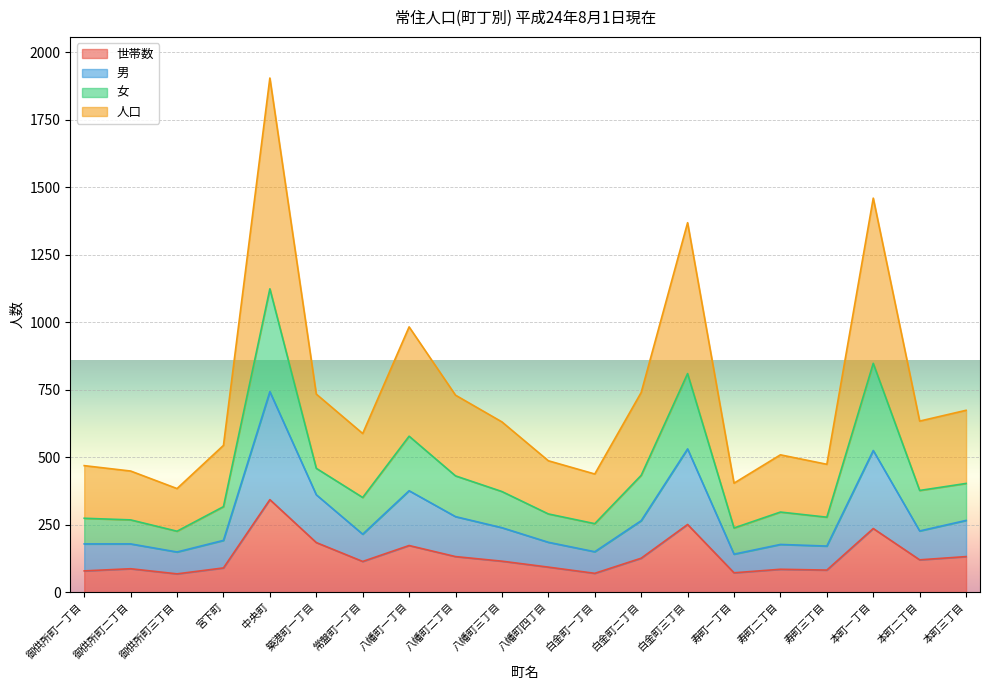

True or false: 世帯数 and 男 cross at least once.

False